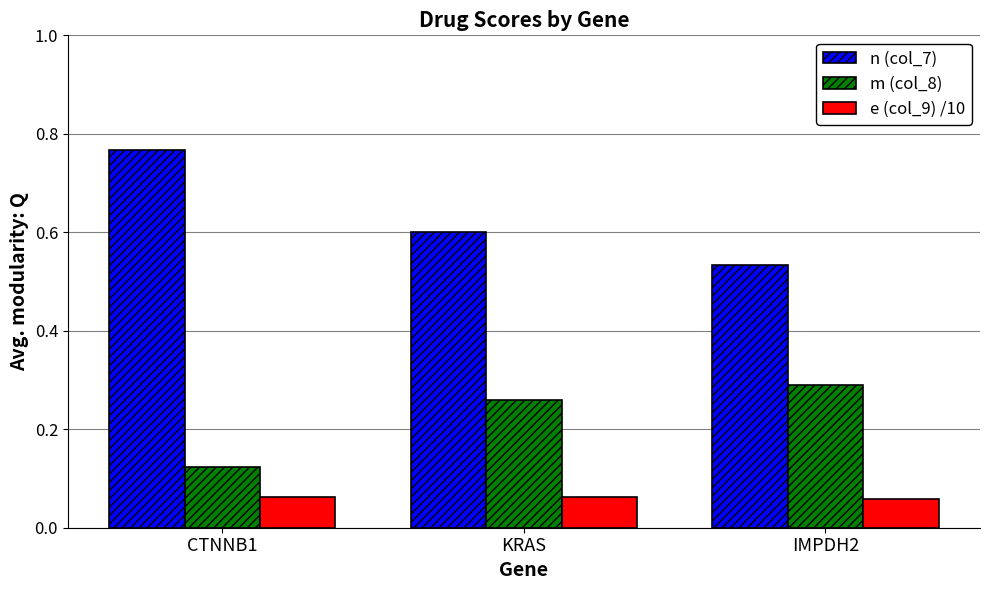

Are the bars horizontal?

No